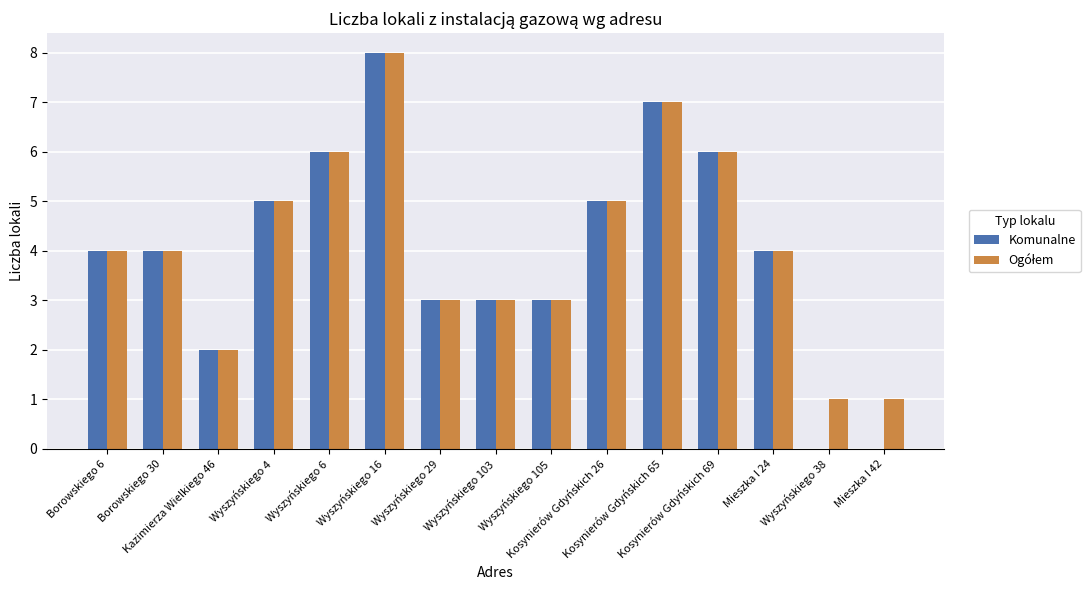

What is the sum of all Komunalne values?

60